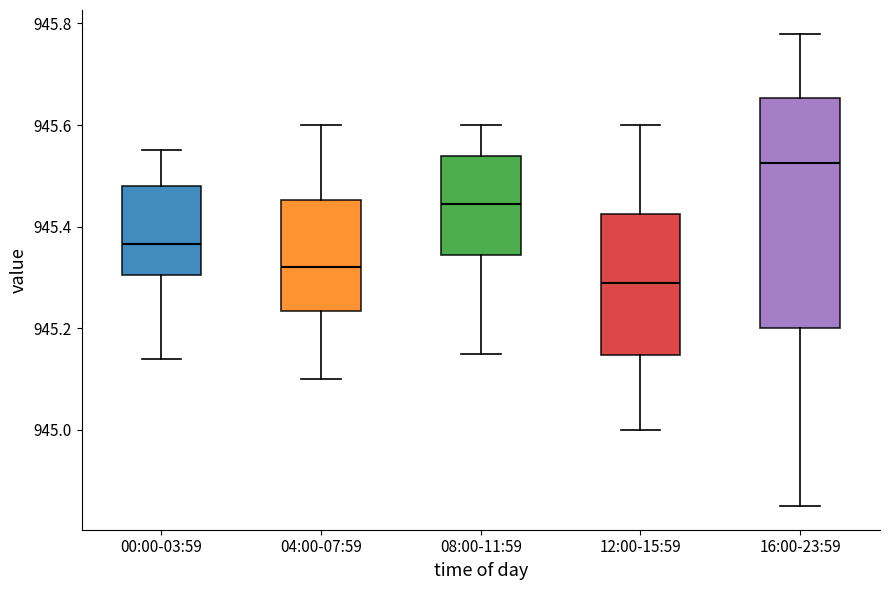

Reading left to right, transcribe this box plot: for each box, give where its median line is, the range the box spans, and where its two whiskers end, as read against the y-axis. The values are not printed on the chart, so give them approximately, as read against the axis.

00:00-03:59: median 945.36, box 945.30 to 945.48, whiskers 945.14 to 945.56
04:00-07:59: median 945.32, box 945.24 to 945.46, whiskers 945.10 to 945.60
08:00-11:59: median 945.44, box 945.34 to 945.54, whiskers 945.16 to 945.60
12:00-15:59: median 945.30, box 945.14 to 945.42, whiskers 945.00 to 945.60
16:00-23:59: median 945.52, box 945.20 to 945.66, whiskers 944.86 to 945.78